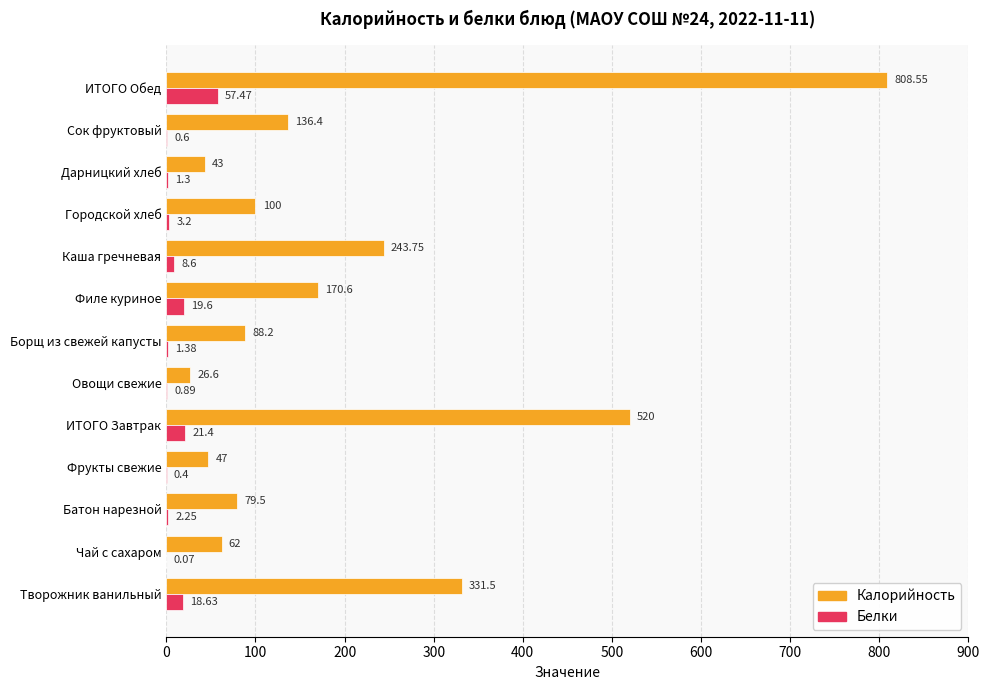

At which label is Калорийность closest to 417?

Творожник ванильный